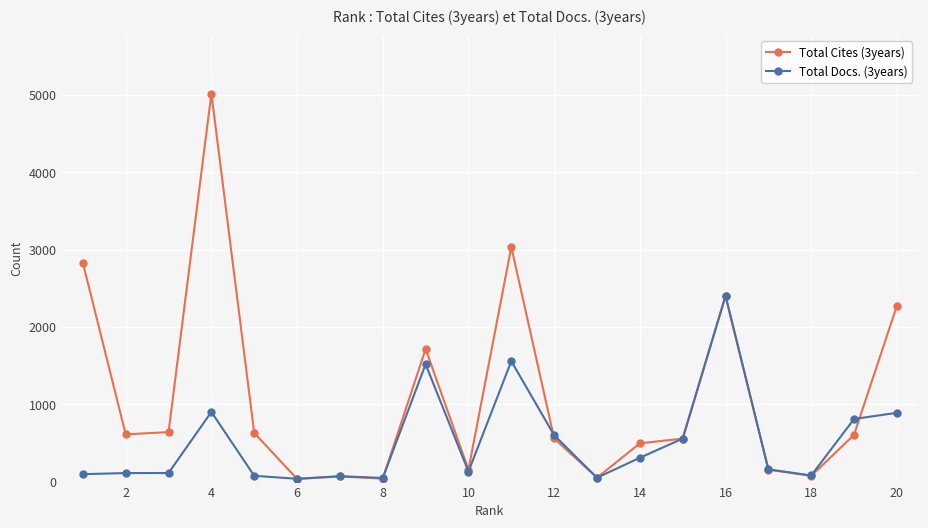

What is the maximum value shown in the chart?

5021